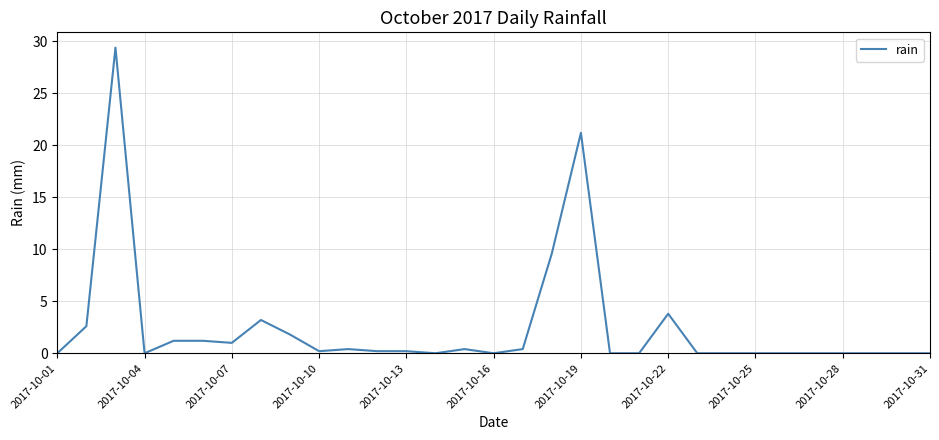

What is the maximum value shown in the chart?

29.4